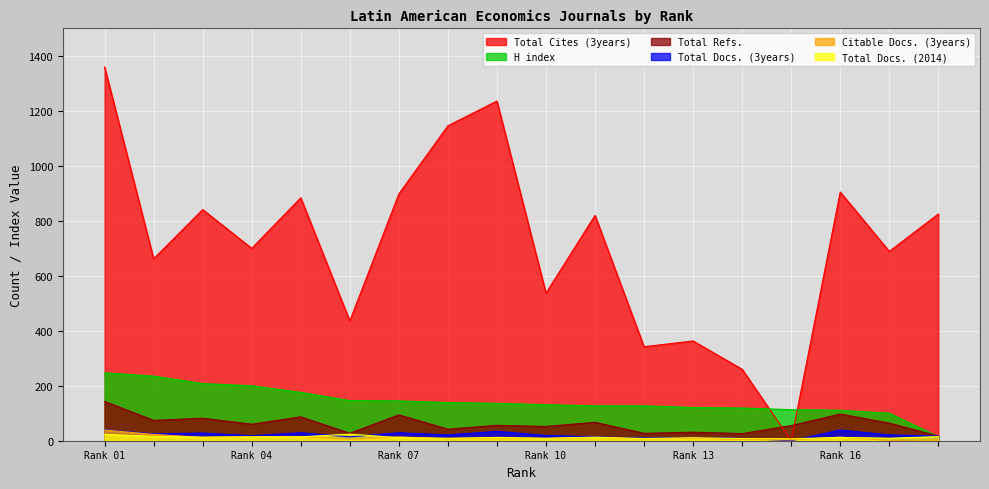

Is the value of Total Docs. (2014) at Rank 10 greater than the value of Total Cites (3years) at Rank 07?

No